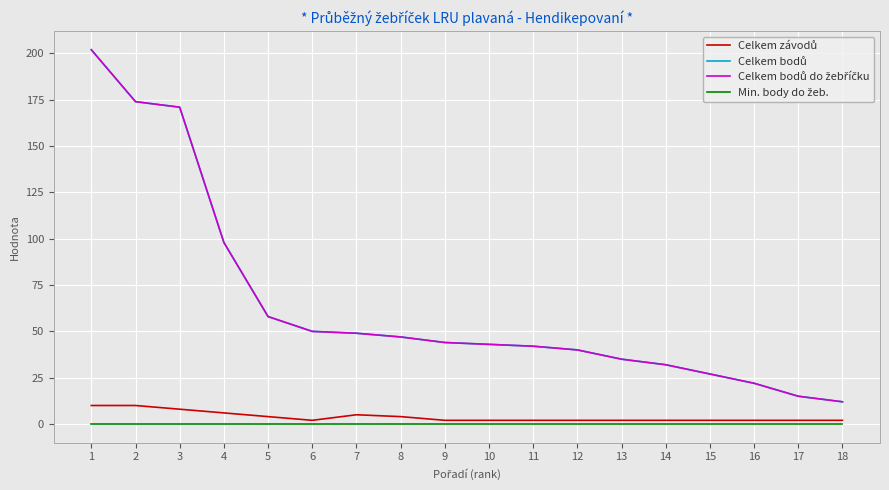

Reading left to right, extract all data points from this chart.

Celkem závodů: 1=10	2=10	3=8	4=6	5=4	6=2	7=5	8=4	9=2	10=2	11=2	12=2	13=2	14=2	15=2	16=2	17=2	18=2
Celkem bodů: 1=202	2=174	3=171	4=98	5=58	6=50	7=49	8=47	9=44	10=43	11=42	12=40	13=35	14=32	15=27	16=22	17=15	18=12
Celkem bodů do žebříčku: 1=202	2=174	3=171	4=98	5=58	6=50	7=49	8=47	9=44	10=43	11=42	12=40	13=35	14=32	15=27	16=22	17=15	18=12
Min. body do žeb.: 1=0	2=0	3=0	4=0	5=0	6=0	7=0	8=0	9=0	10=0	11=0	12=0	13=0	14=0	15=0	16=0	17=0	18=0